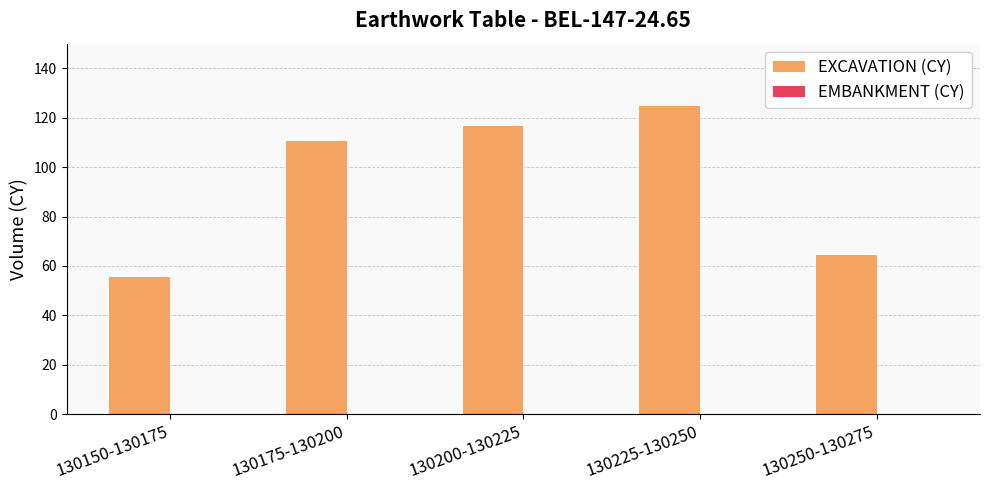

How many data points are less than 111?

2